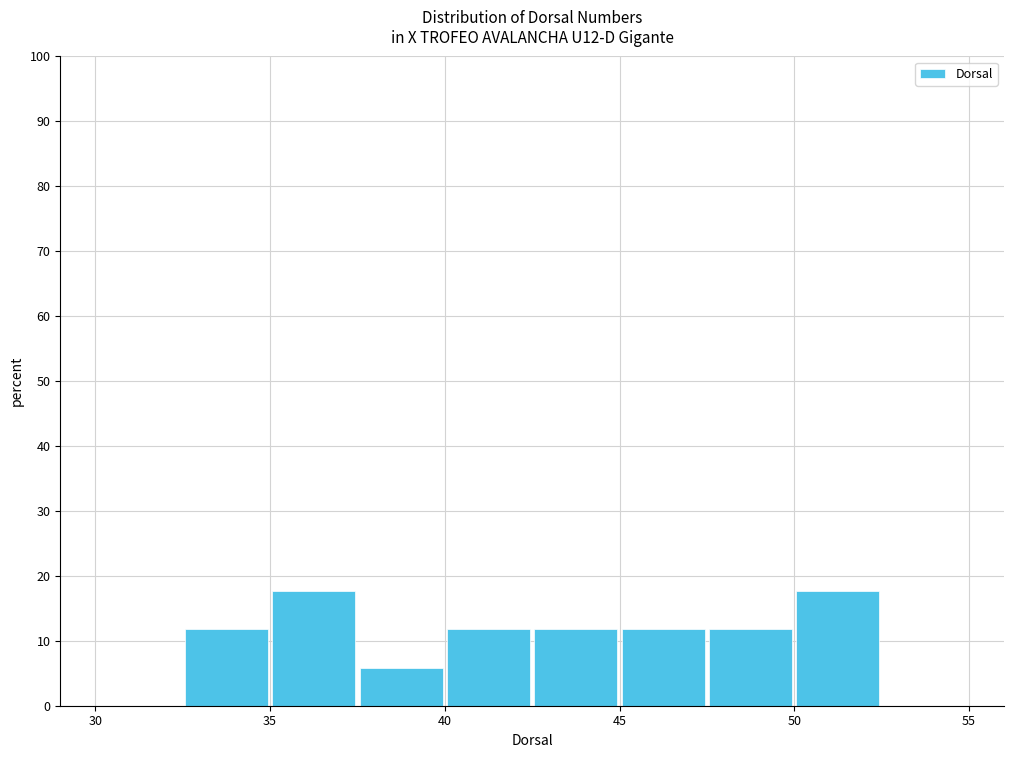

What is the height of the bar covering 42.5 to 45.0 on the x-axis? The values are not printed on the chart, so give them approximately, as read against the axis.

12